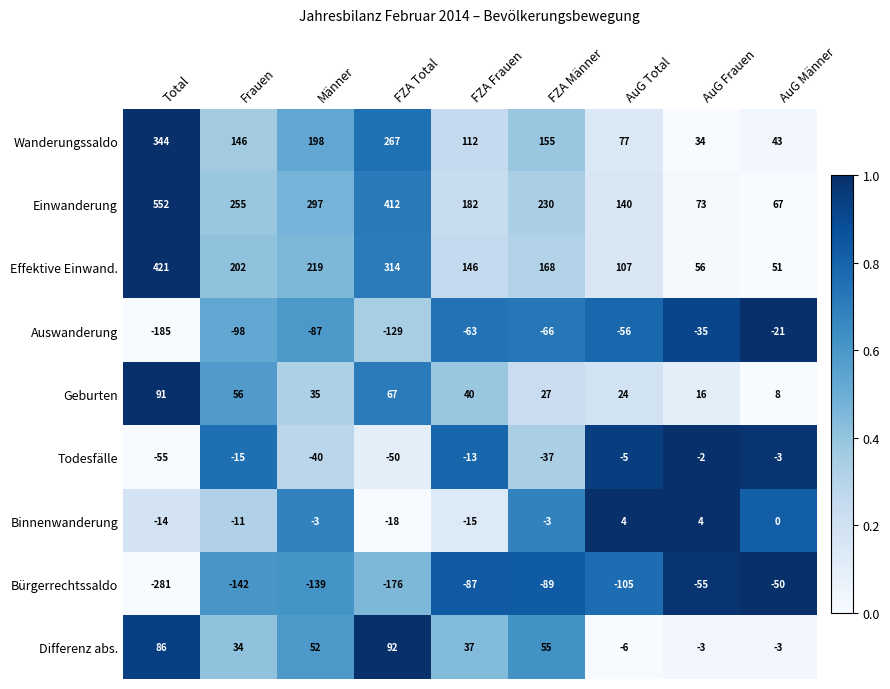

List the labels in order of Auswanderung value, largest first.

AuG Männer, AuG Frauen, AuG Total, FZA Frauen, FZA Männer, Männer, Frauen, FZA Total, Total